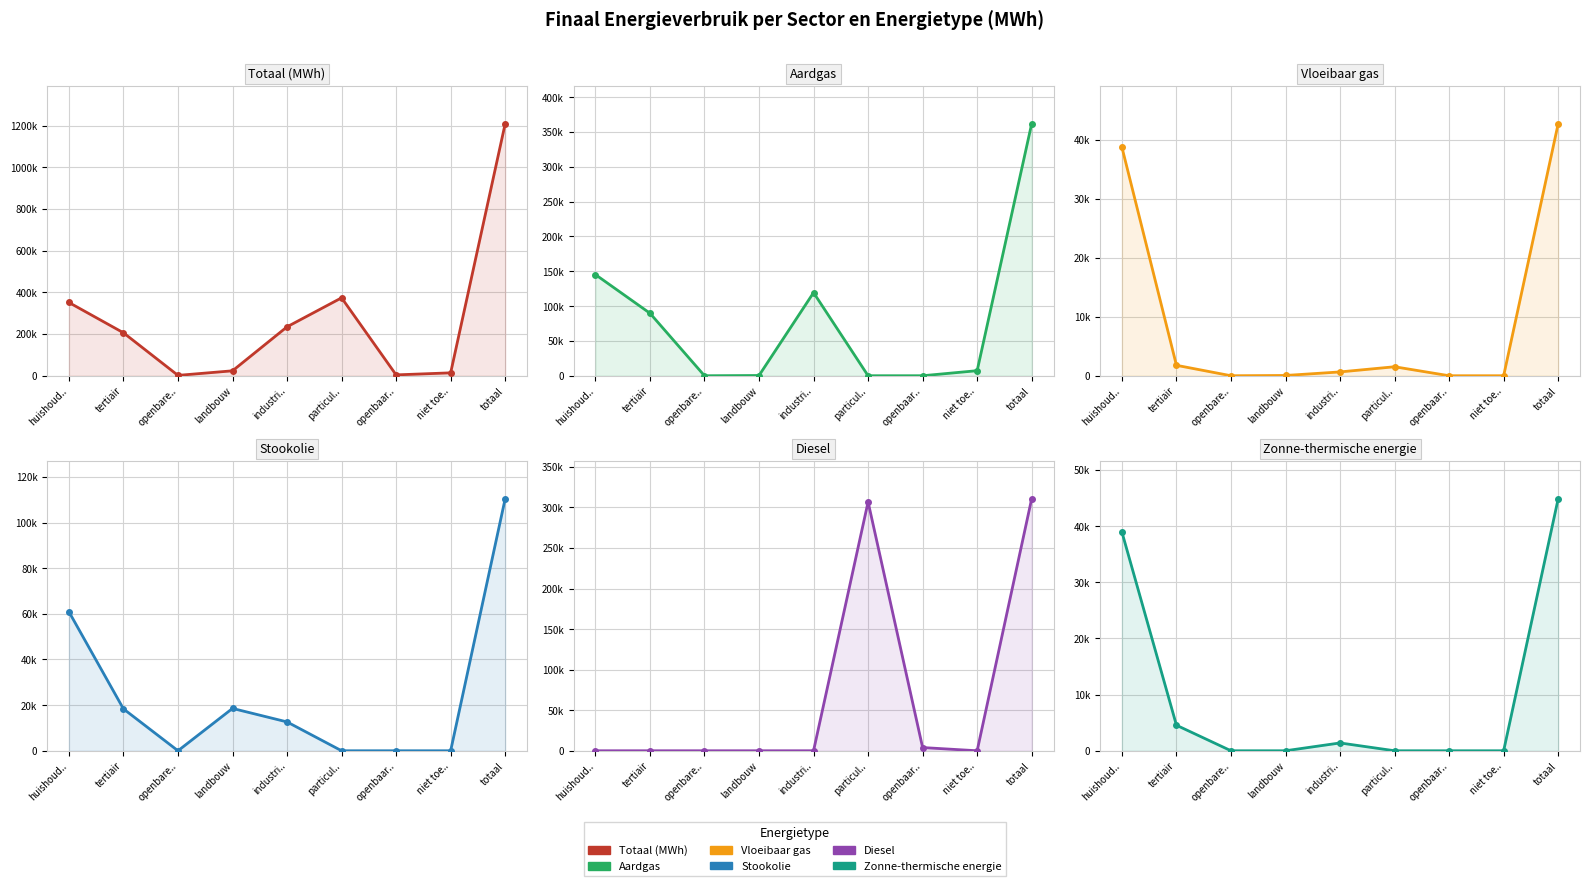

How many interior local peaks does the Stookolie series have?

1